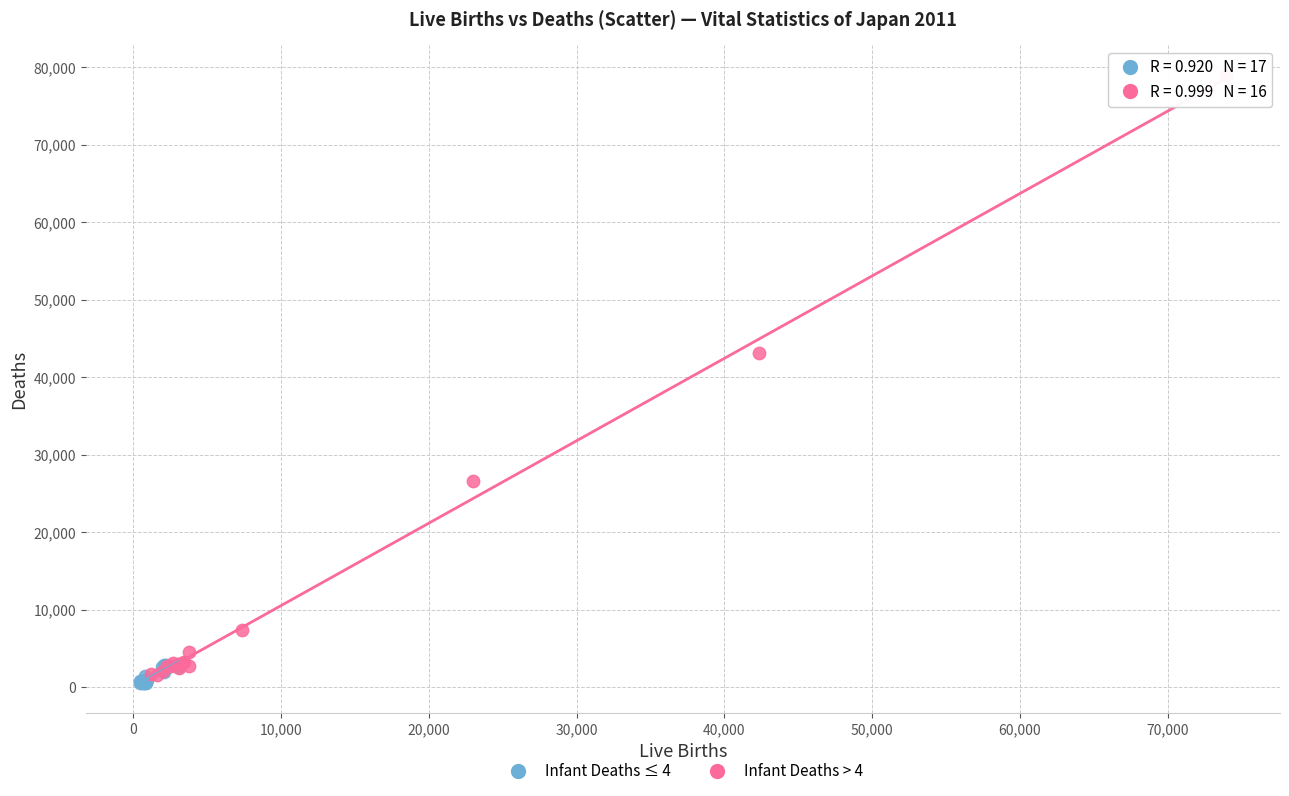

Which series has the largest Y range (max minus min)?

Infant Deaths > 4